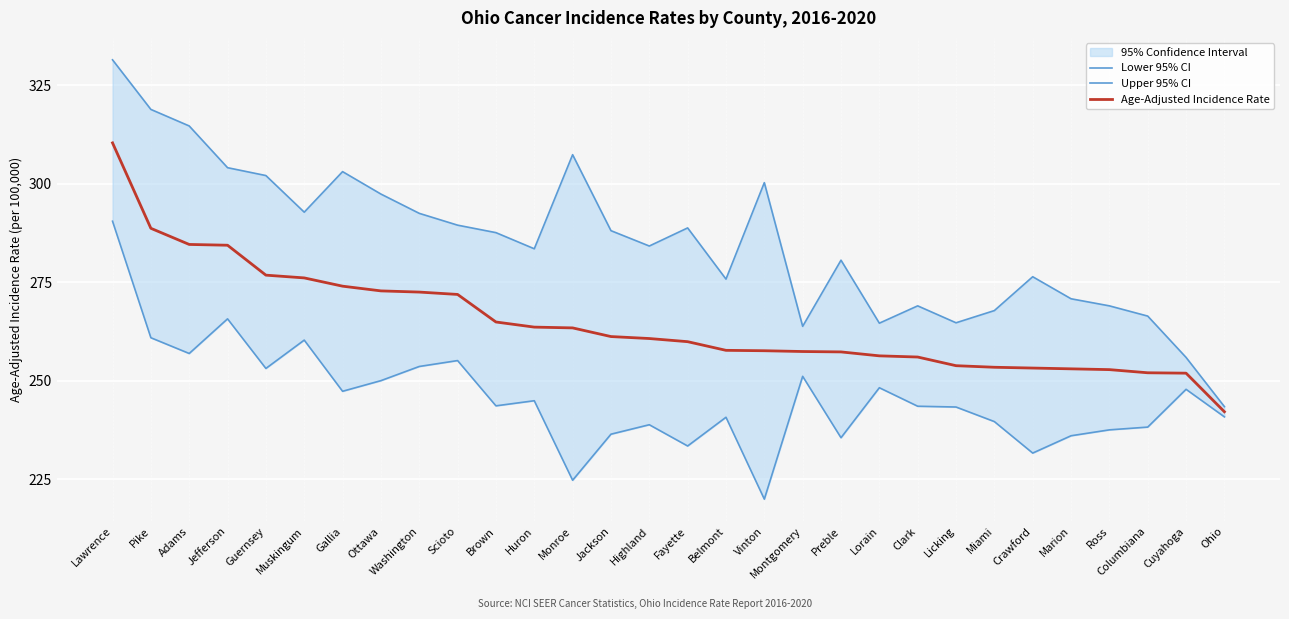

Reading left to right, transcribe all the data shown in this chart.

Lower 95% CI: Lawrence=290.5	Pike=260.9	Adams=256.9	Jefferson=265.7	Guernsey=253.1	Muskingum=260.3	Gallia=247.3	Ottawa=250.0	Washington=253.6	Scioto=255.1	Brown=243.6	Huron=244.9	Monroe=224.7	Jackson=236.4	Highland=238.8	Fayette=233.4	Belmont=240.7	Vinton=219.9	Montgomery=251.1	Preble=235.5	Lorain=248.2	Clark=243.5	Licking=243.3	Miami=239.6	Crawford=231.6	Marion=236.0	Ross=237.5	Columbiana=238.2	Cuyahoga=247.8	Ohio=240.8
Upper 95% CI: Lawrence=331.5	Pike=318.9	Adams=314.7	Jefferson=304.1	Guernsey=302.1	Muskingum=292.8	Gallia=303.1	Ottawa=297.4	Washington=292.5	Scioto=289.5	Brown=287.6	Huron=283.5	Monroe=307.4	Jackson=288.1	Highland=284.2	Fayette=288.8	Belmont=275.8	Vinton=300.3	Montgomery=263.8	Preble=280.6	Lorain=264.6	Clark=269.0	Licking=264.7	Miami=267.8	Crawford=276.4	Marion=270.8	Ross=269.0	Columbiana=266.4	Cuyahoga=255.9	Ohio=243.4
Age-Adjusted Incidence Rate: Lawrence=310.4	Pike=288.7	Adams=284.6	Jefferson=284.4	Guernsey=276.8	Muskingum=276.1	Gallia=274.0	Ottawa=272.8	Washington=272.5	Scioto=271.9	Brown=264.9	Huron=263.6	Monroe=263.4	Jackson=261.2	Highland=260.7	Fayette=259.9	Belmont=257.7	Vinton=257.6	Montgomery=257.4	Preble=257.3	Lorain=256.3	Clark=256.0	Licking=253.8	Miami=253.4	Crawford=253.2	Marion=253.0	Ross=252.8	Columbiana=252.0	Cuyahoga=251.9	Ohio=242.1